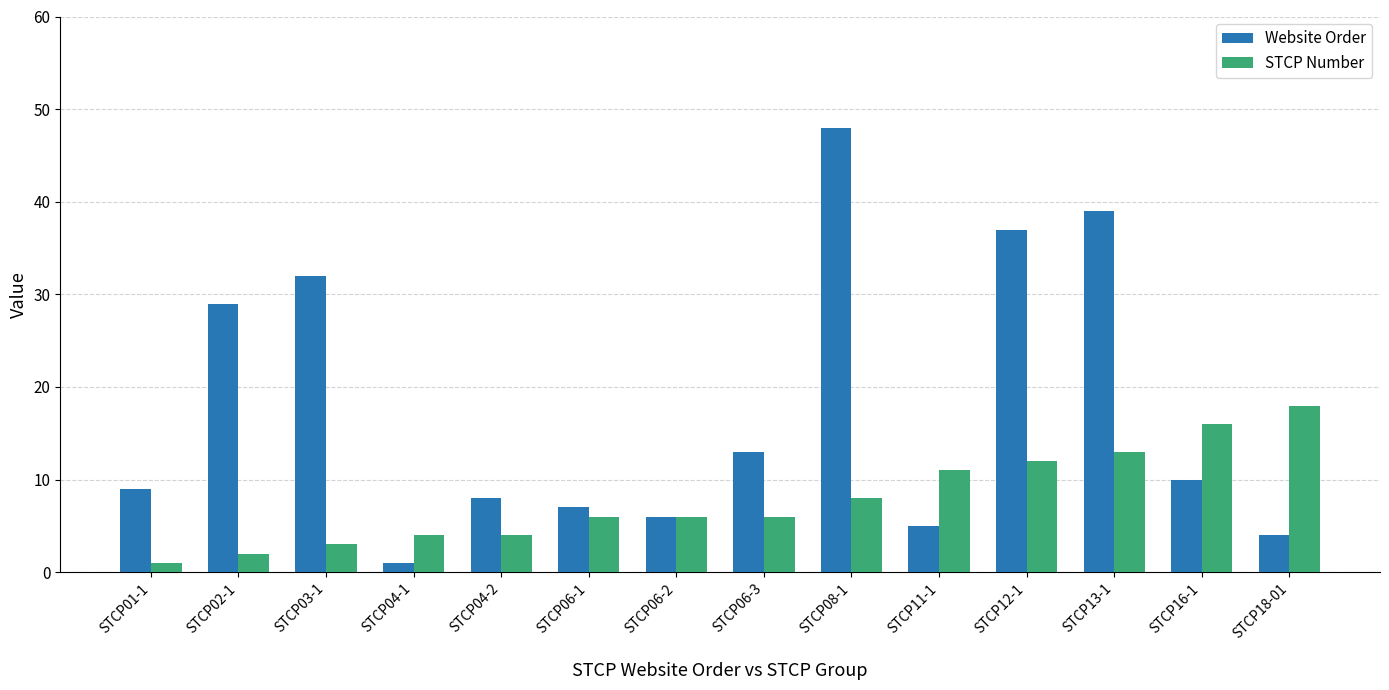

Is the value of Website Order at STCP13-1 greater than the value of STCP Number at STCP08-1?

Yes